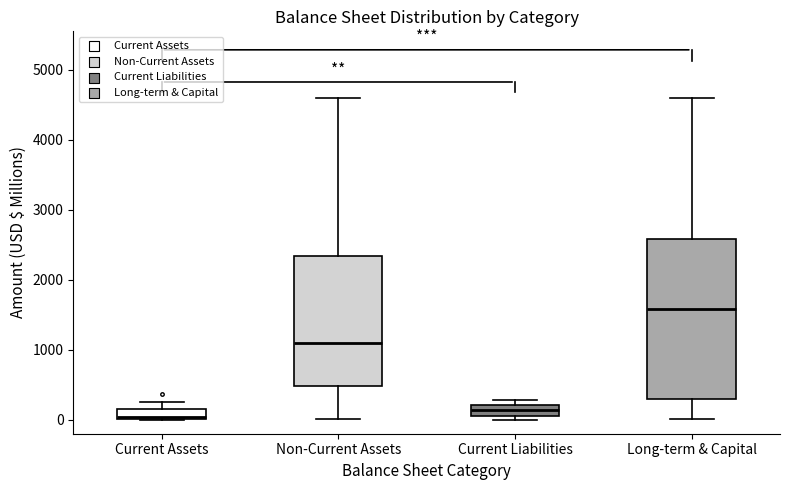

Which box has the highest median line?

Long-term & Capital